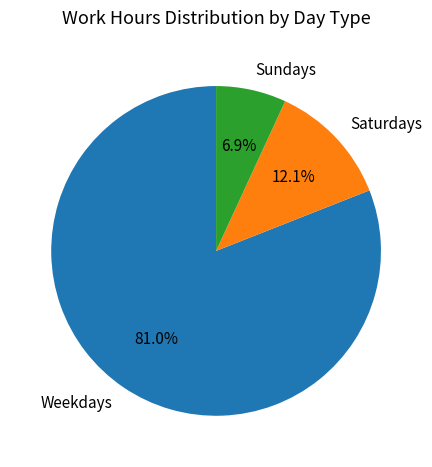

Which slice is the largest?

Weekdays